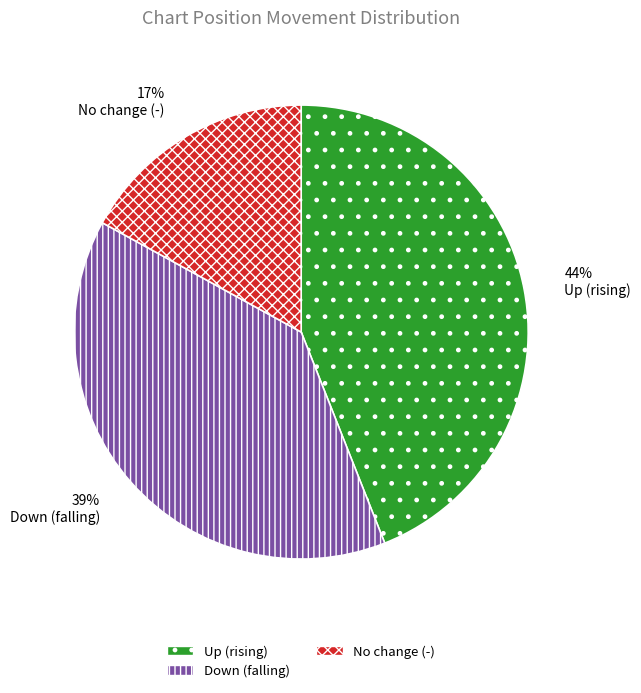

To the nearest percent, what percentage of the pie is No change (-)?

17%